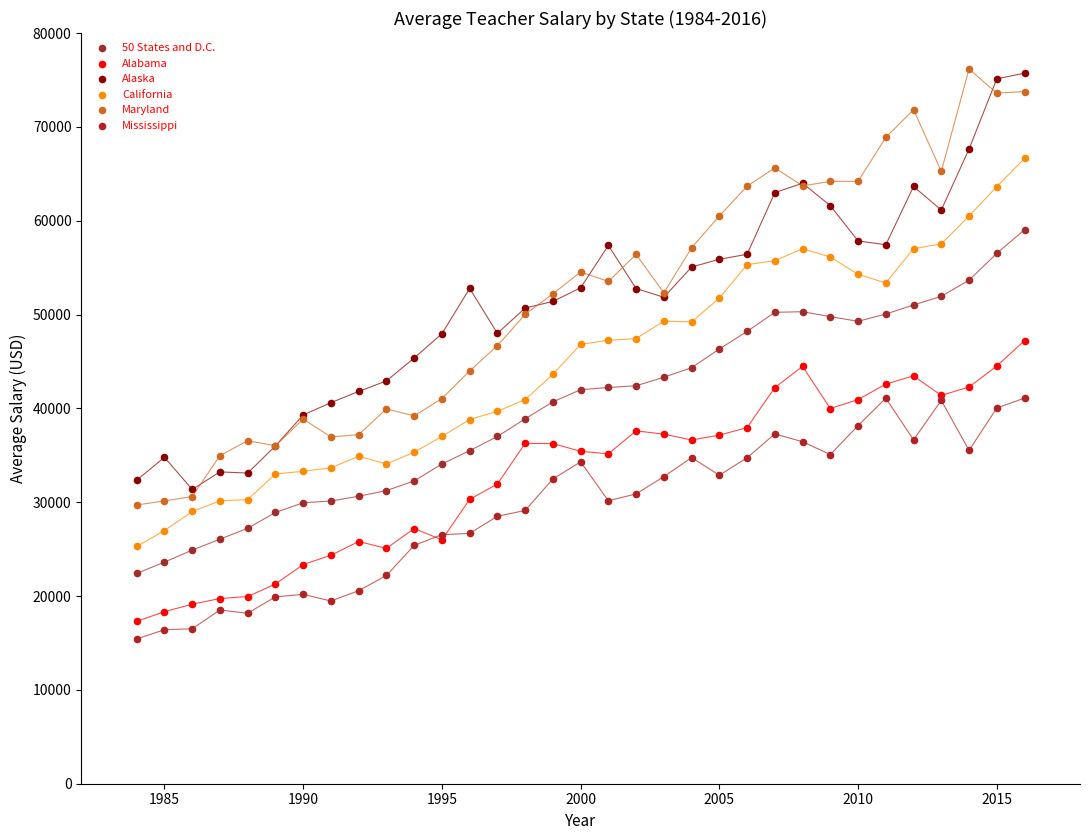

What are all the series names shown in the legend?

50 States and D.C., Alabama, Alaska, California, Maryland, Mississippi